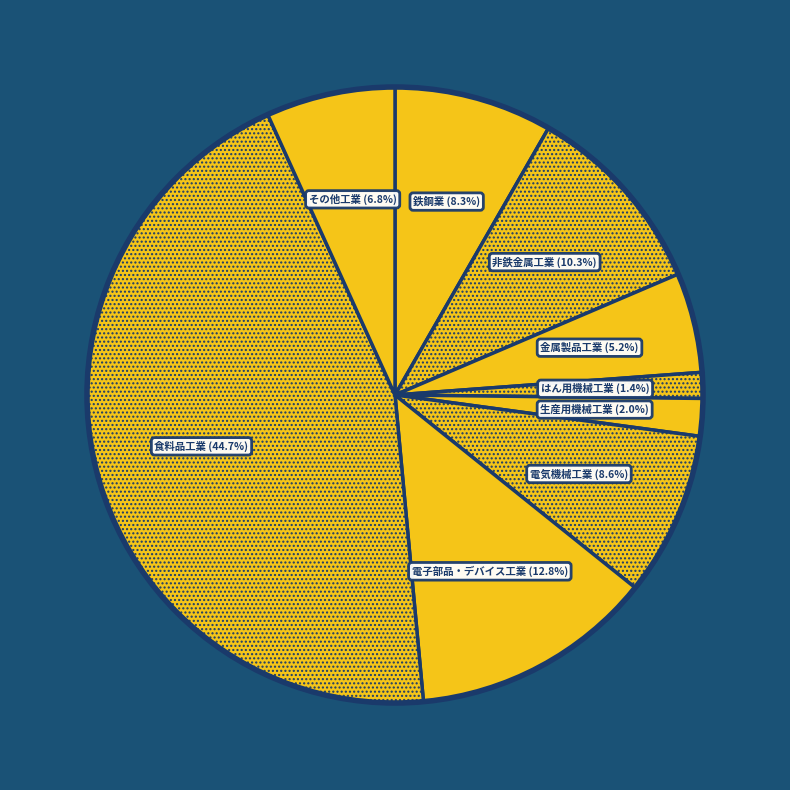

To the nearest percent, what portion does はん用機械工業 represent?

1%